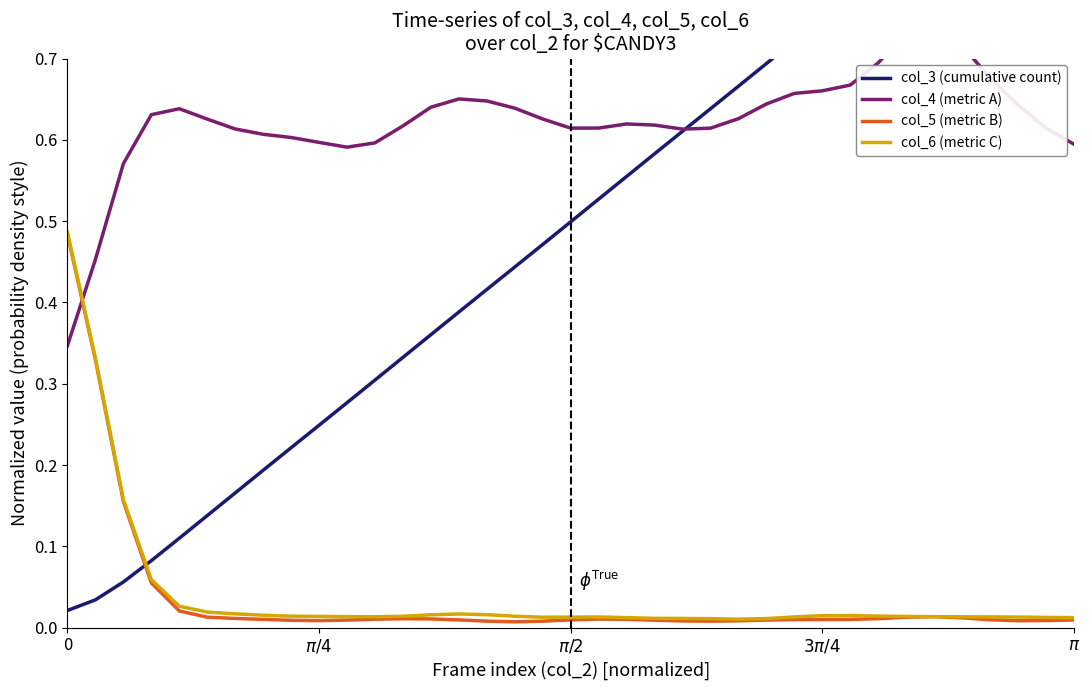

Count the number of data series in this chart.

4